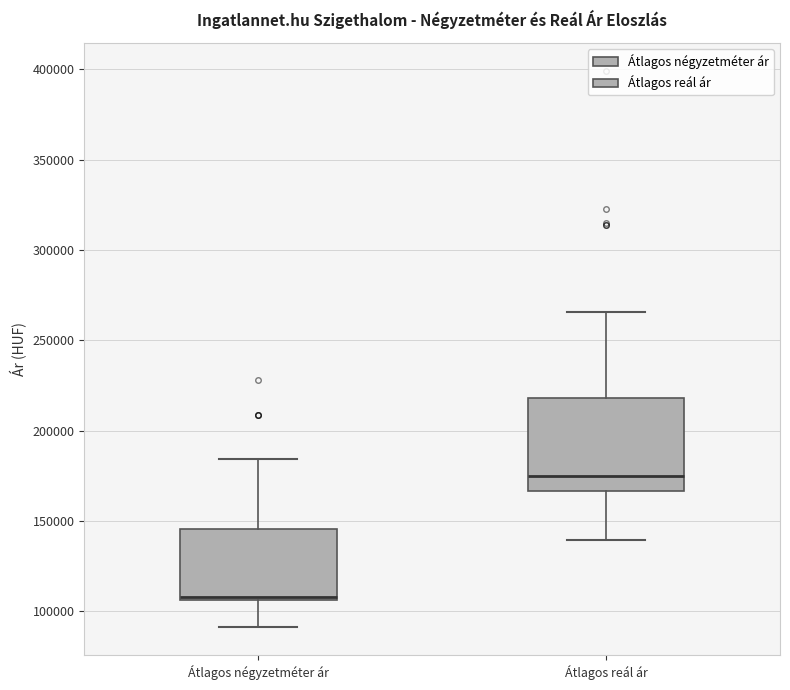

Reading left to right, read every box against the y-axis: the position of its median line, the range the box covers, and the ends of its whiskers. The values are not printed on the chart, so give them approximately, as read against the axis.

Átlagos négyzetméter ár: median 110000 (drawn on the box's lower edge), box 105000 to 145000, whiskers 90000 to 185000
Átlagos reál ár: median 175000, box 165000 to 220000, whiskers 140000 to 265000